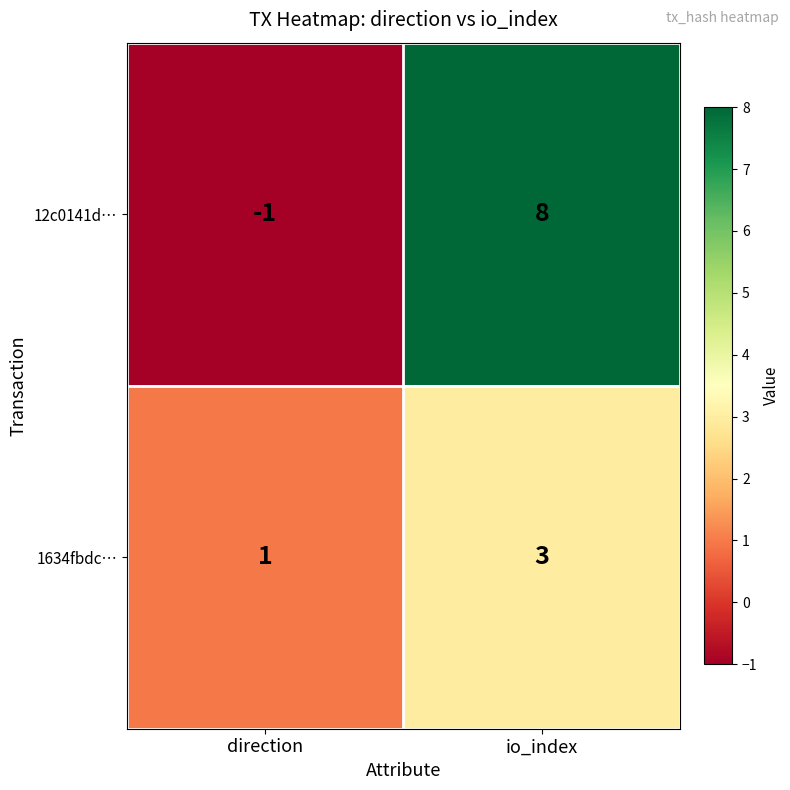

Rank the series at io_index from highest to lowest value.

12c0141d…, 1634fbdc…